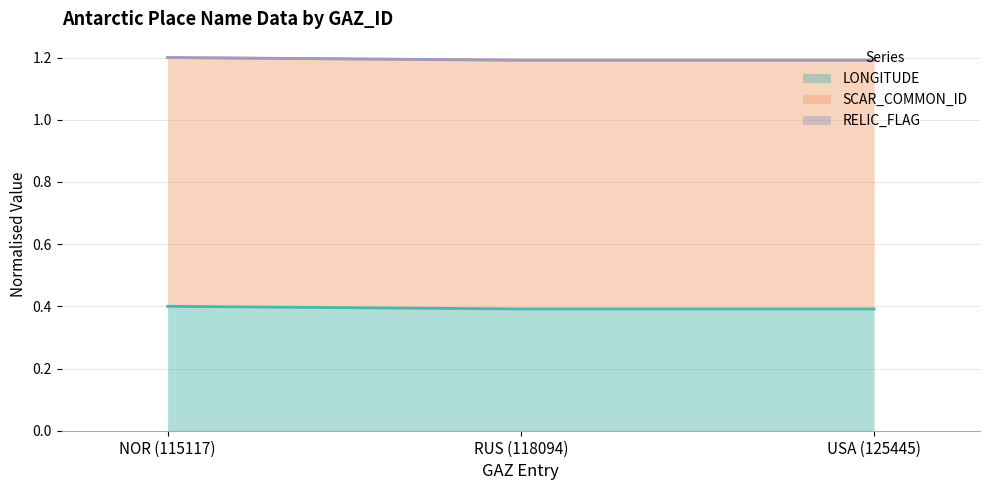

Reading left to right, what are all the values shown in this chart?

LONGITUDE line: NOR (115117)=0.4	RUS (118094)=0.4	USA (125445)=0.4
SCAR_COMMON_ID line: NOR (115117)=1.2	RUS (118094)=1.2	USA (125445)=1.2
RELIC_FLAG line: NOR (115117)=1.2	RUS (118094)=1.2	USA (125445)=1.2